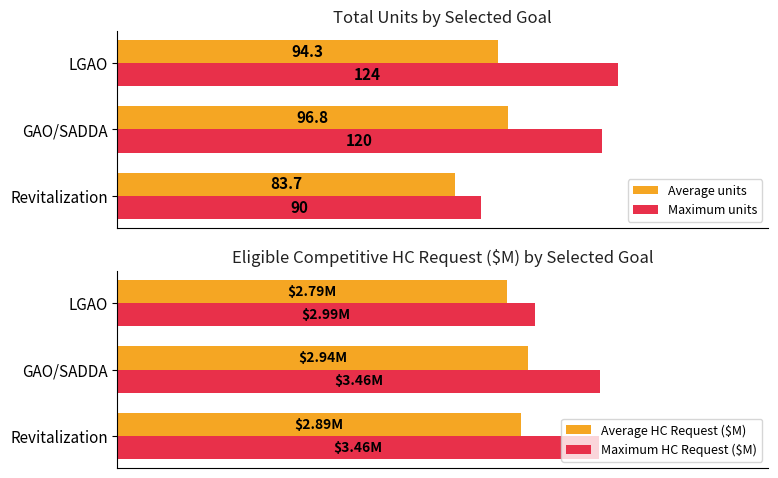

At which label does Maximum units reach its peak?

LGAO